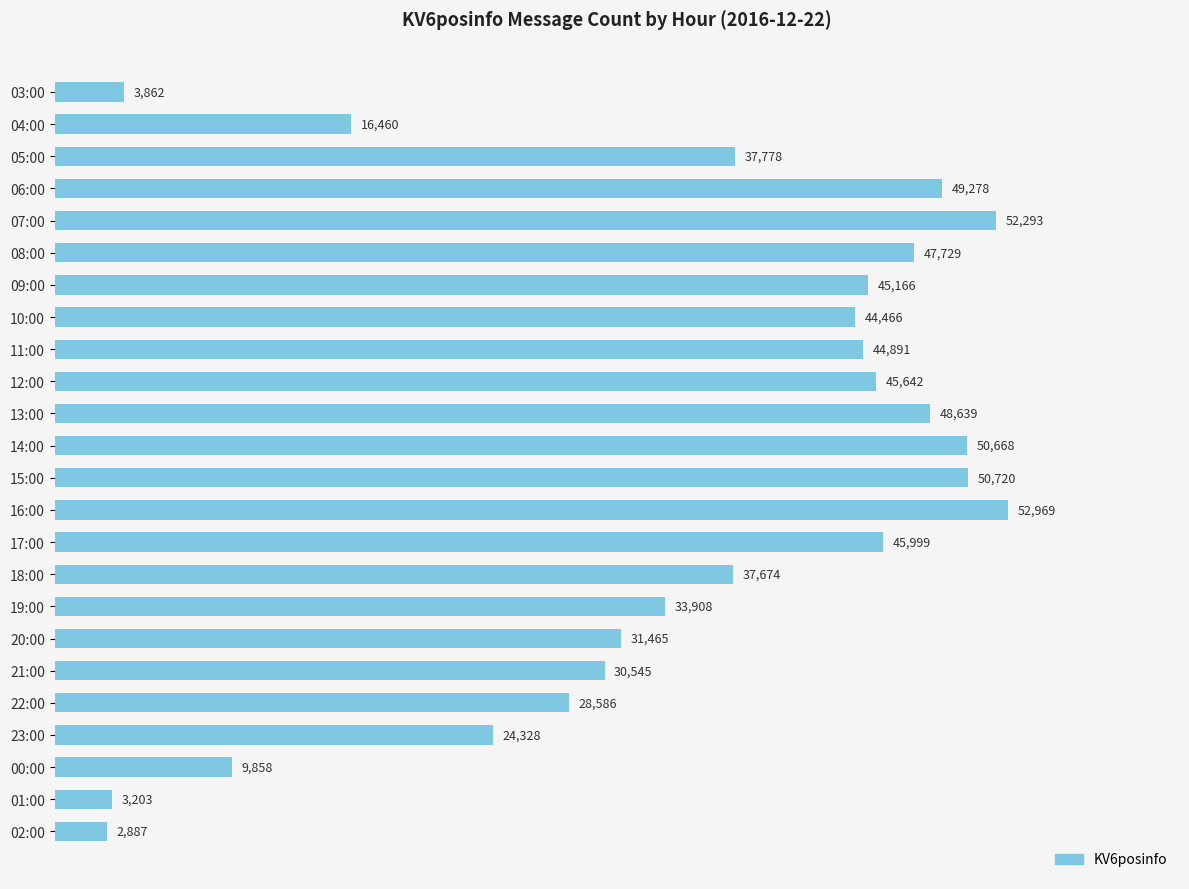

What is the ratio of the value at 22:00 to the value at 21:00?

0.9